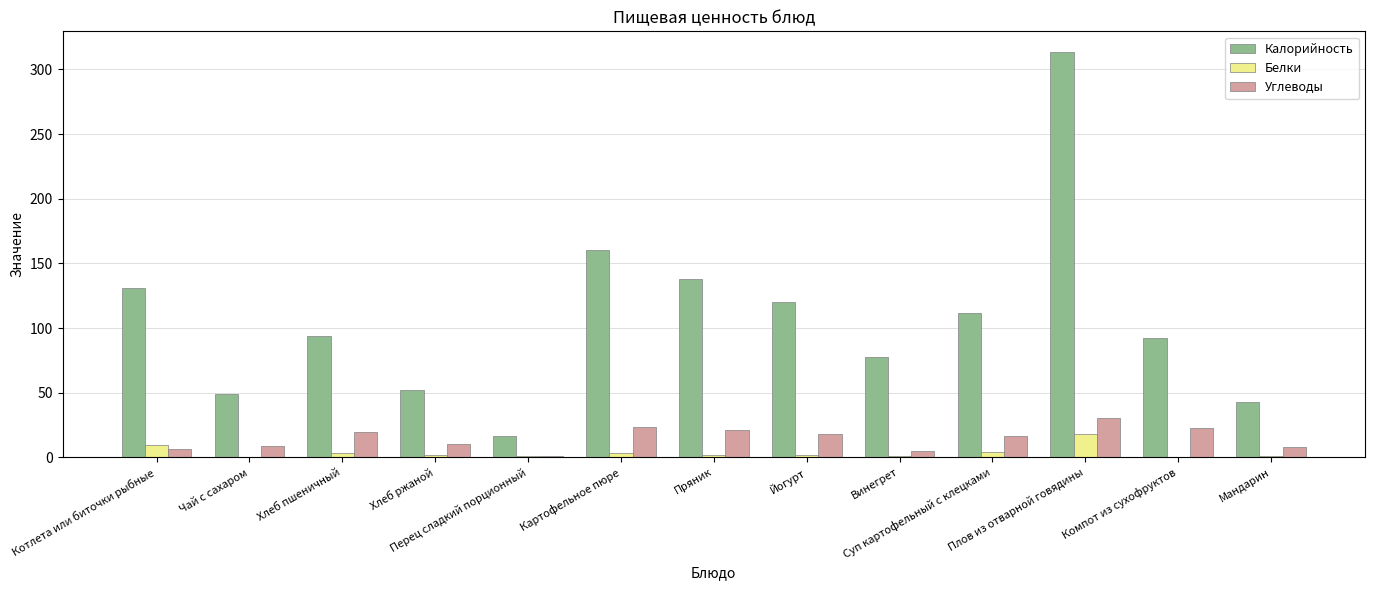

Is it true that Калорийность equals 86.2 at Пряник?

False